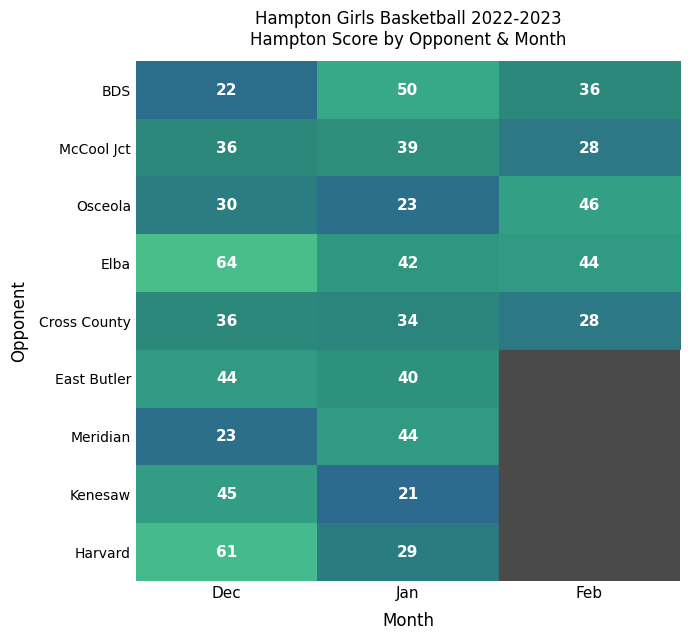

Is it true that Elba equals 19.1 at Feb?

False